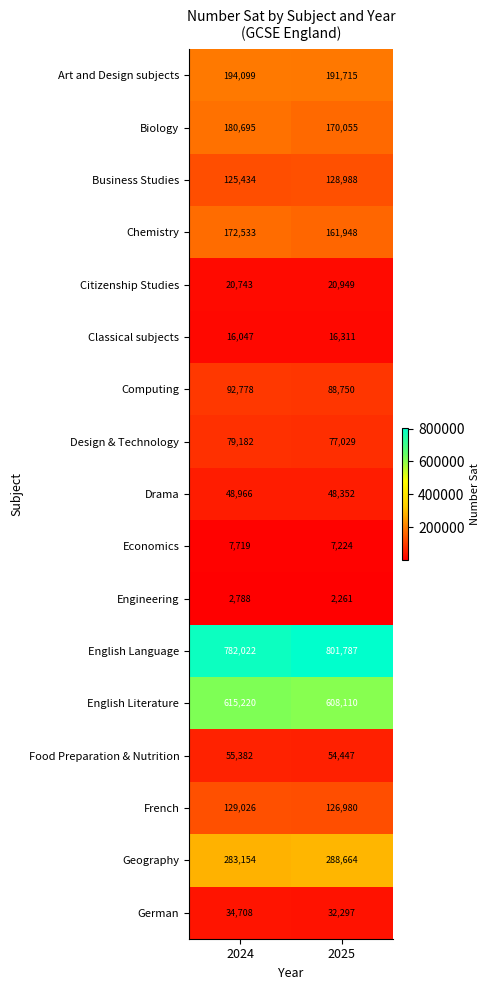

Which series has the largest total across all categories?

English Language